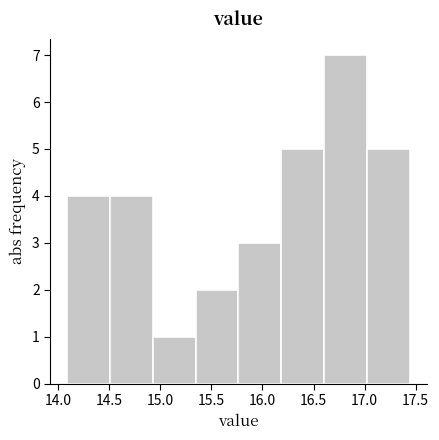

Reading left to right, list every bar in this chart as the range it spans on the x-axis followed by its height. Neither the bar edges nor the heights are printed on the chart, so give them approximately, as read against the axes.

14.10 to 14.50: 4
14.50 to 14.95: 4
14.95 to 15.35: 1
15.35 to 15.75: 2
15.75 to 16.20: 3
16.20 to 16.60: 5
16.60 to 17.00: 7
17.00 to 17.45: 5